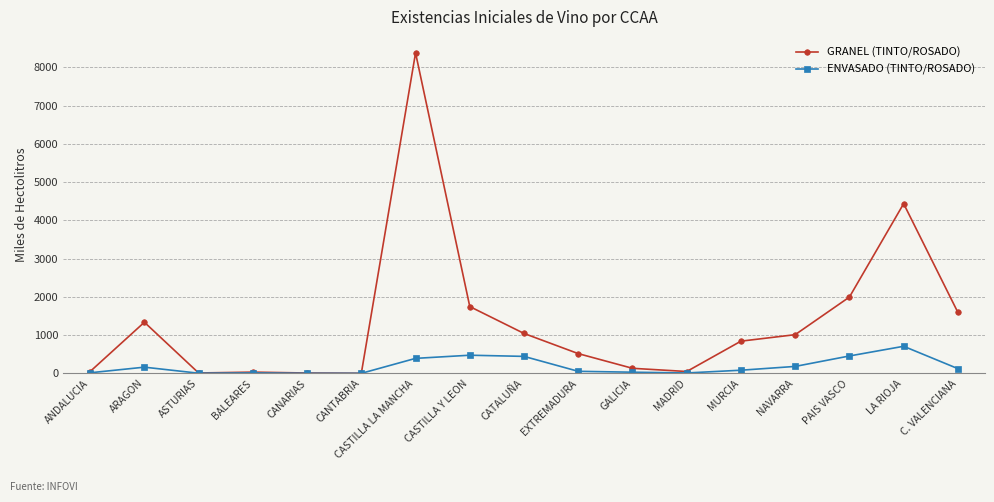

Read the ENVASADO (TINTO/ROSADO) value at C. VALENCIANA.

124.1